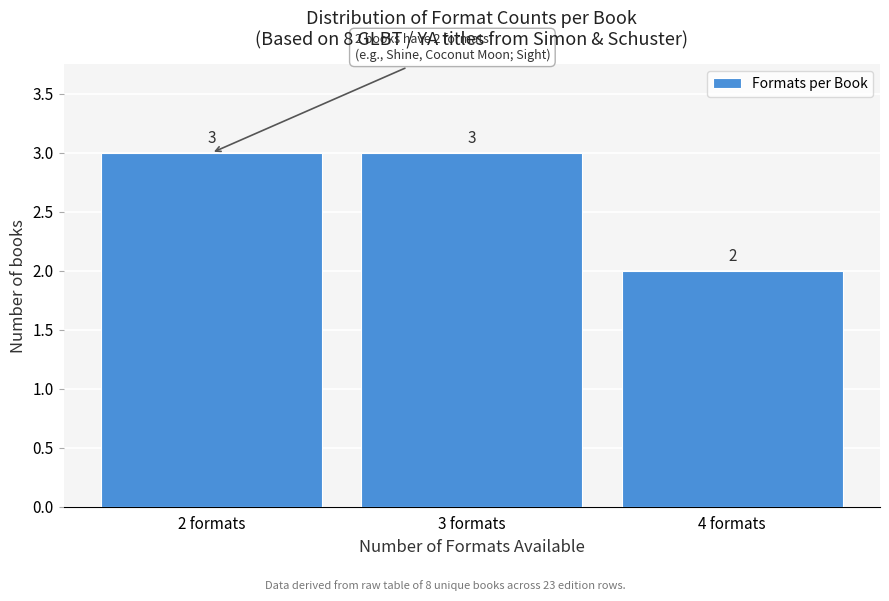

How tall is the bar that spans 2.5 to 3.5 on the x-axis?

3